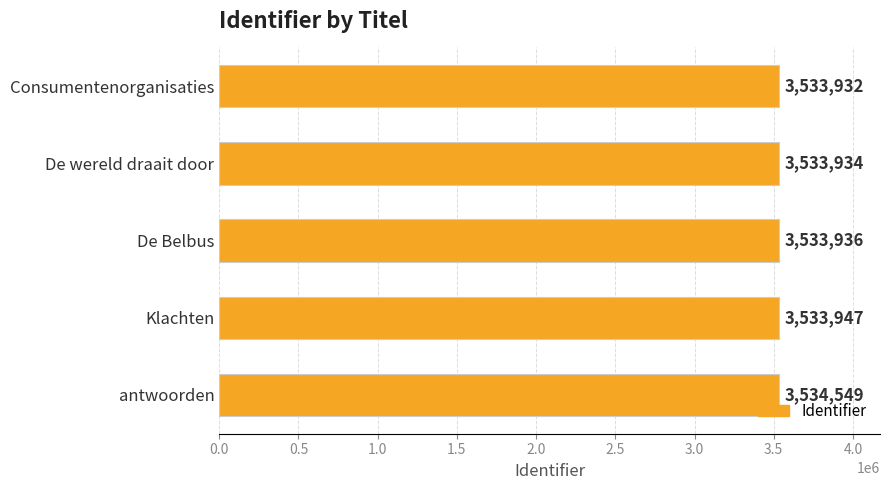

List the labels in order of value, smallest first.

Consumentenorganisaties, De wereld draait door, De Belbus, Klachten, antwoorden